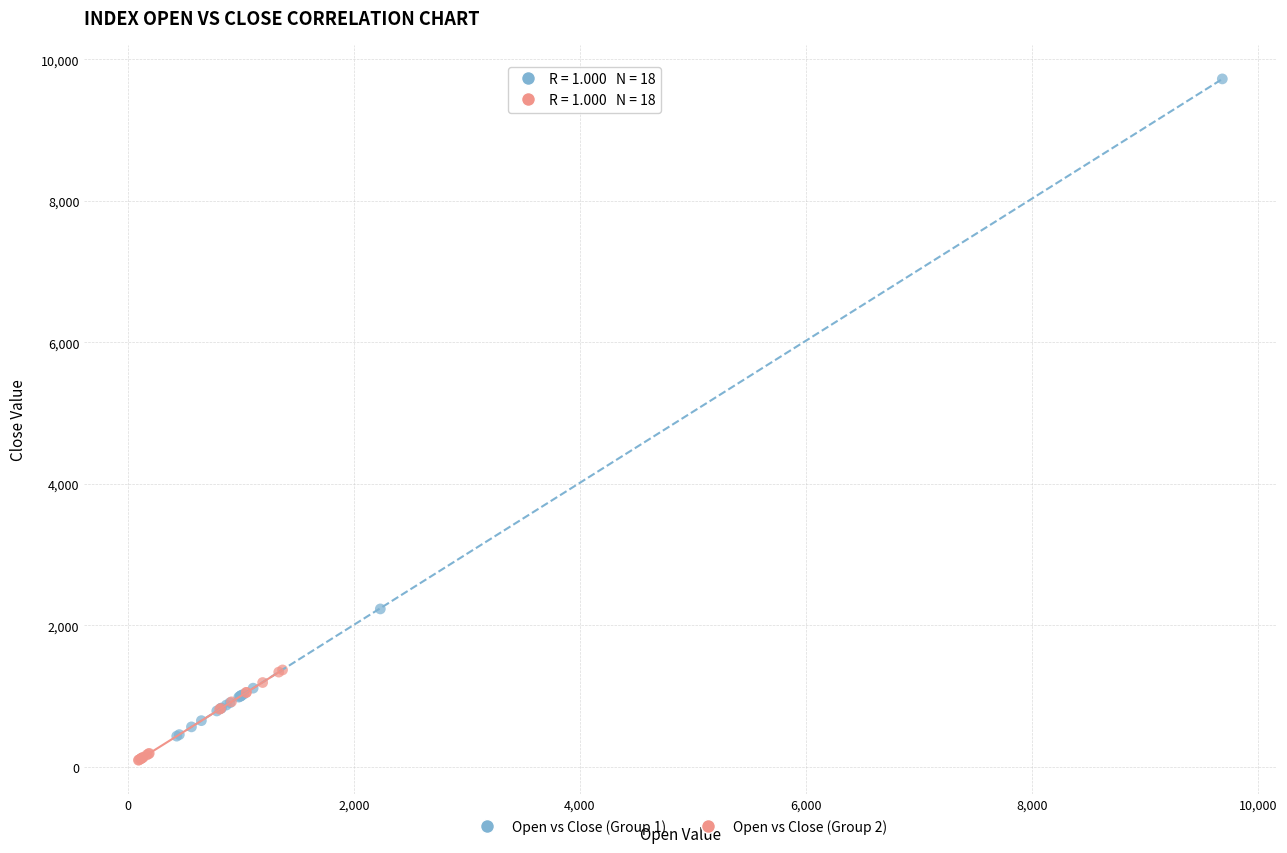

Which series has the widest spread of Y values?

Open vs Close (Group 1)